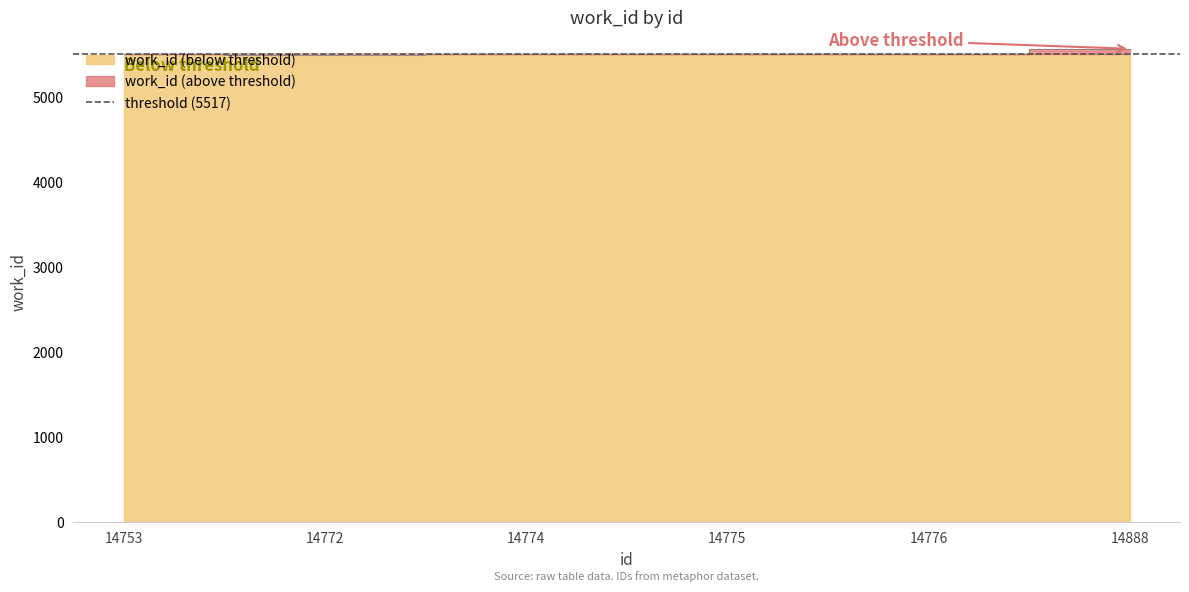

What is the approximate value at 14772?

5505